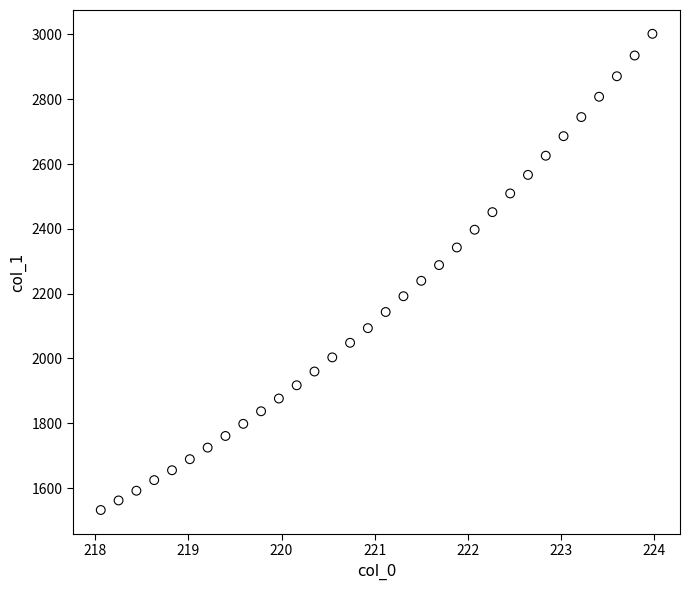

What is the range of Y values (max minus min)?

1469.2